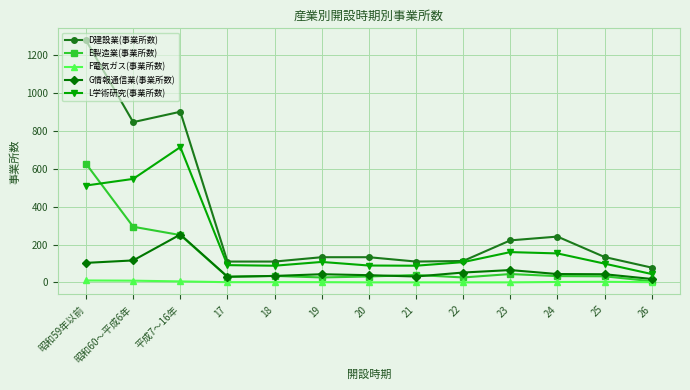

At which category is the sum across all series the highest?

昭和59年以前